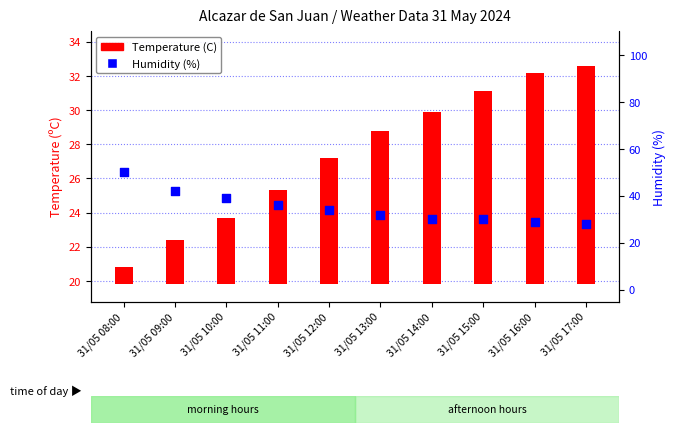

Which series has the widest spread of Y values?

Humidity (%)